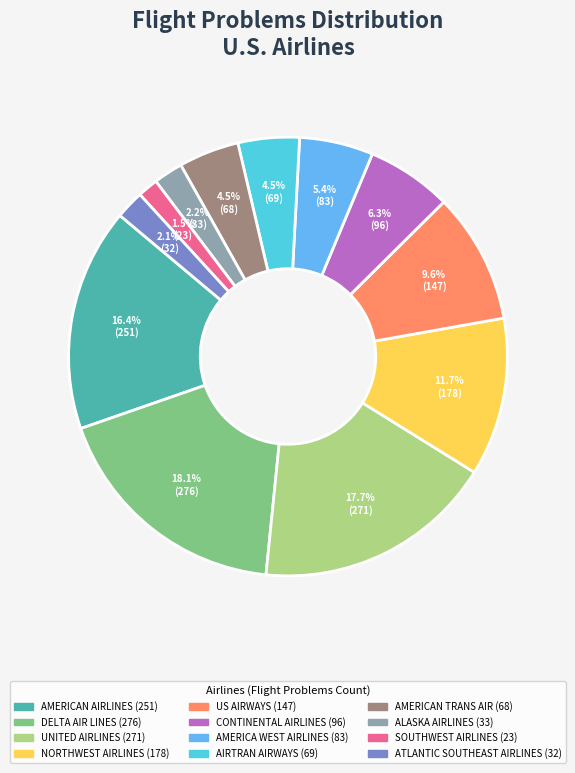

Is UNITED AIRLINES the majority of the pie?

No